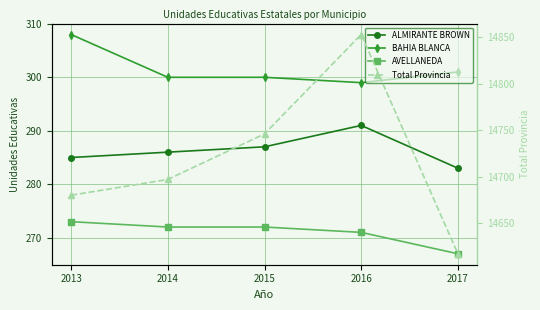

Rank the categories by BAHIA BLANCA value from lowest to highest.

2016, 2014, 2015, 2017, 2013